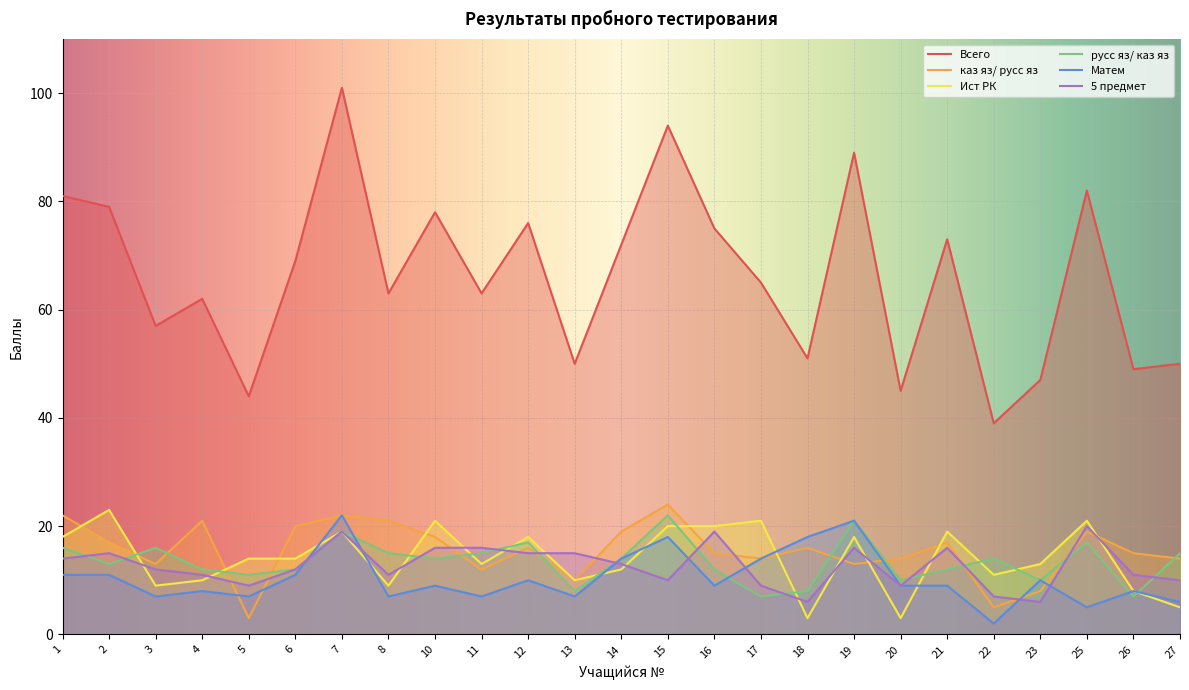

What is the value of the Ист РК point at the 7th from the left?

19